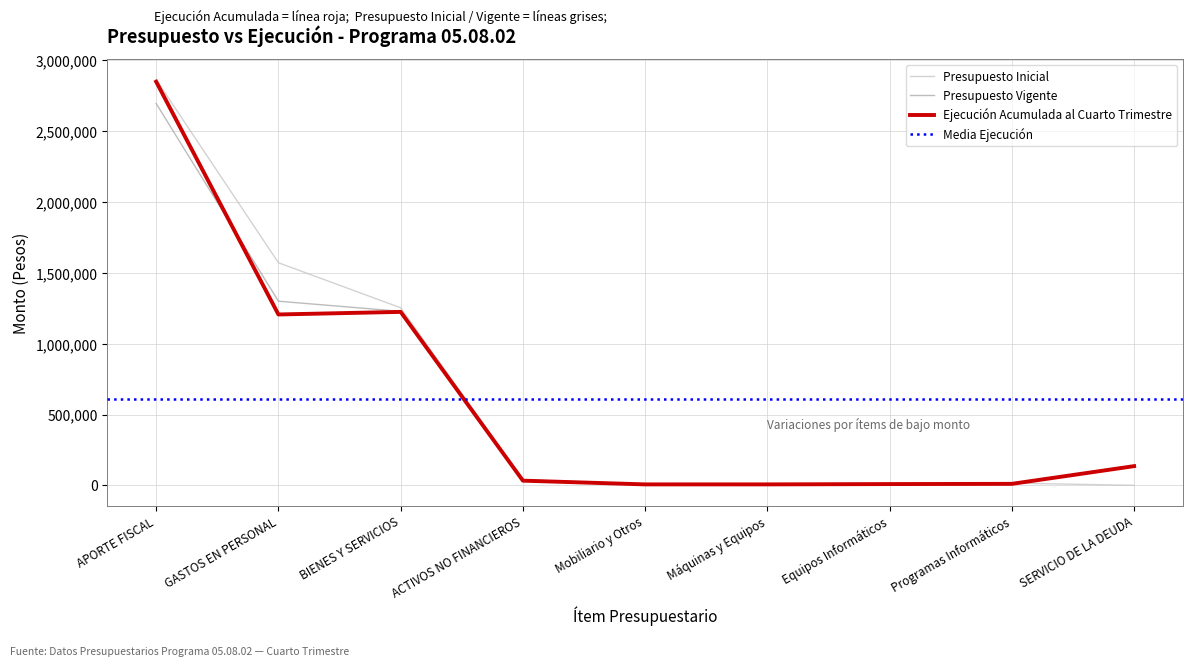

At how many categories does at least one series exceed 952854?

3